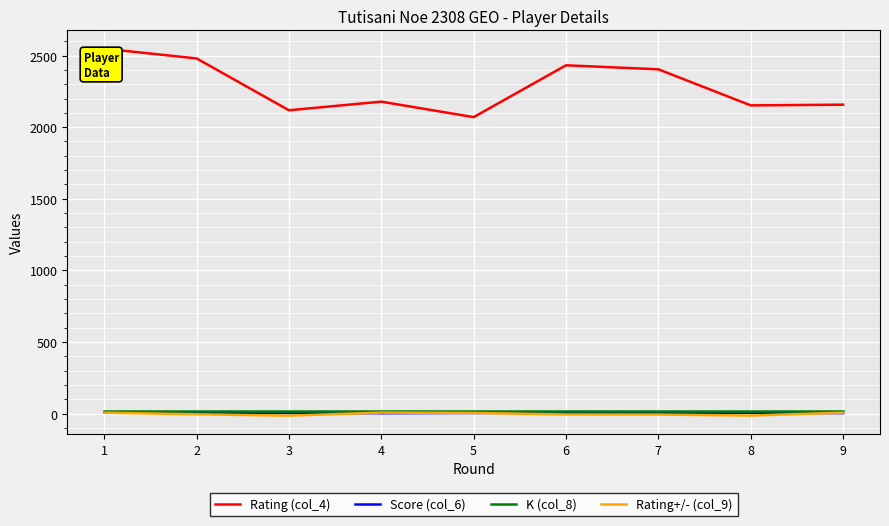

True or false: Rating+/- (col_9) and Rating (col_4) cross at least once.

False